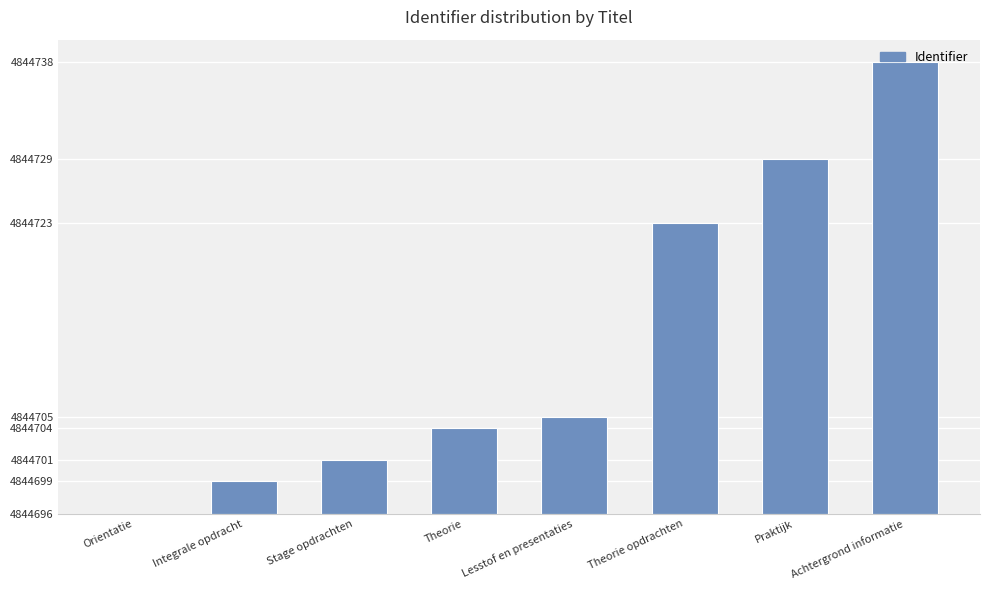

Count the number of data series in this chart.

1